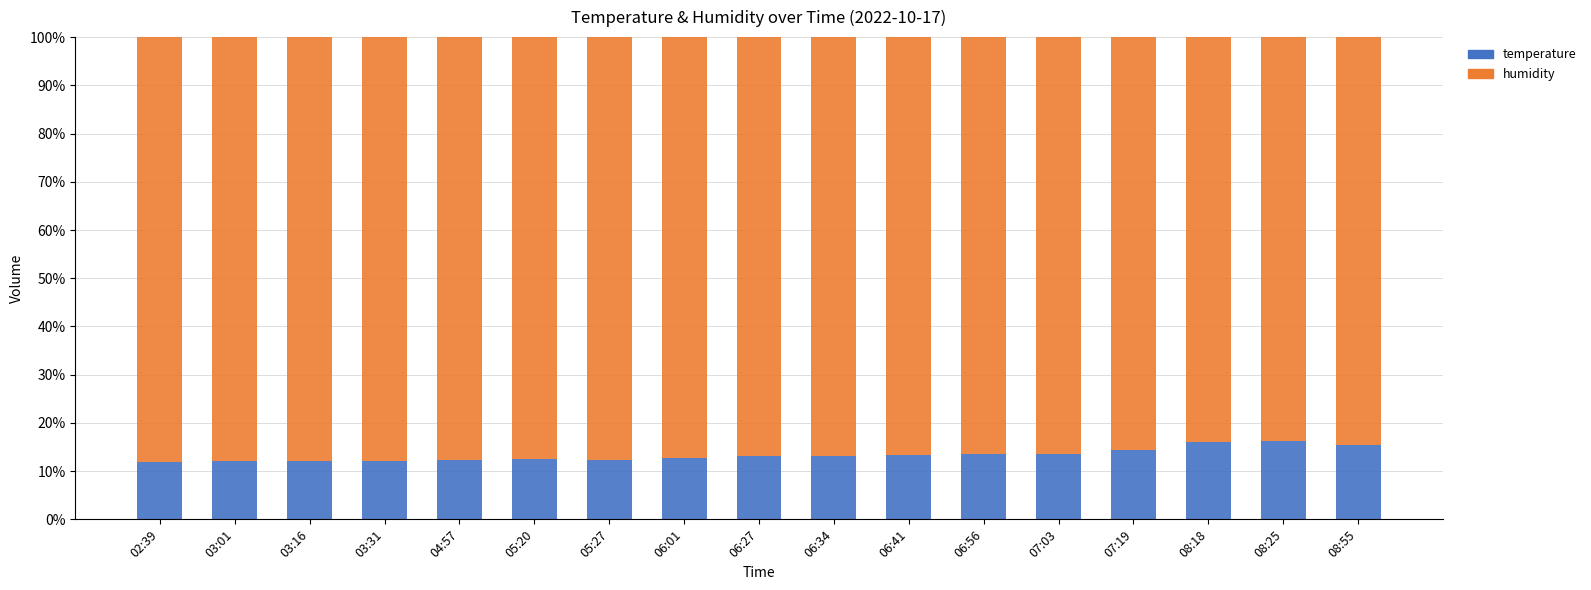

How many data points does each series have?

17